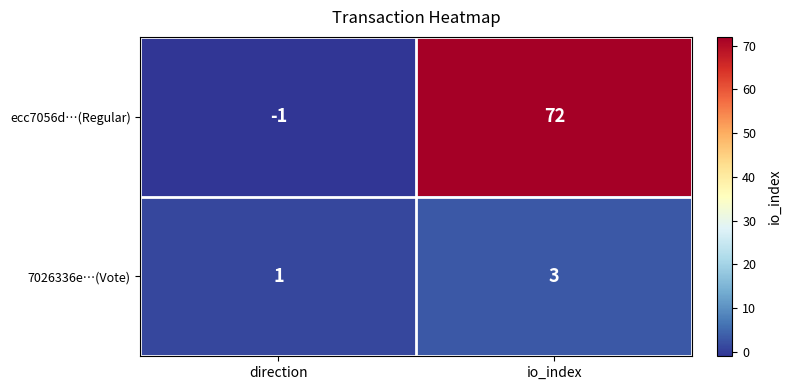

What is the average value of the ecc7056d…(Regular) series?

36